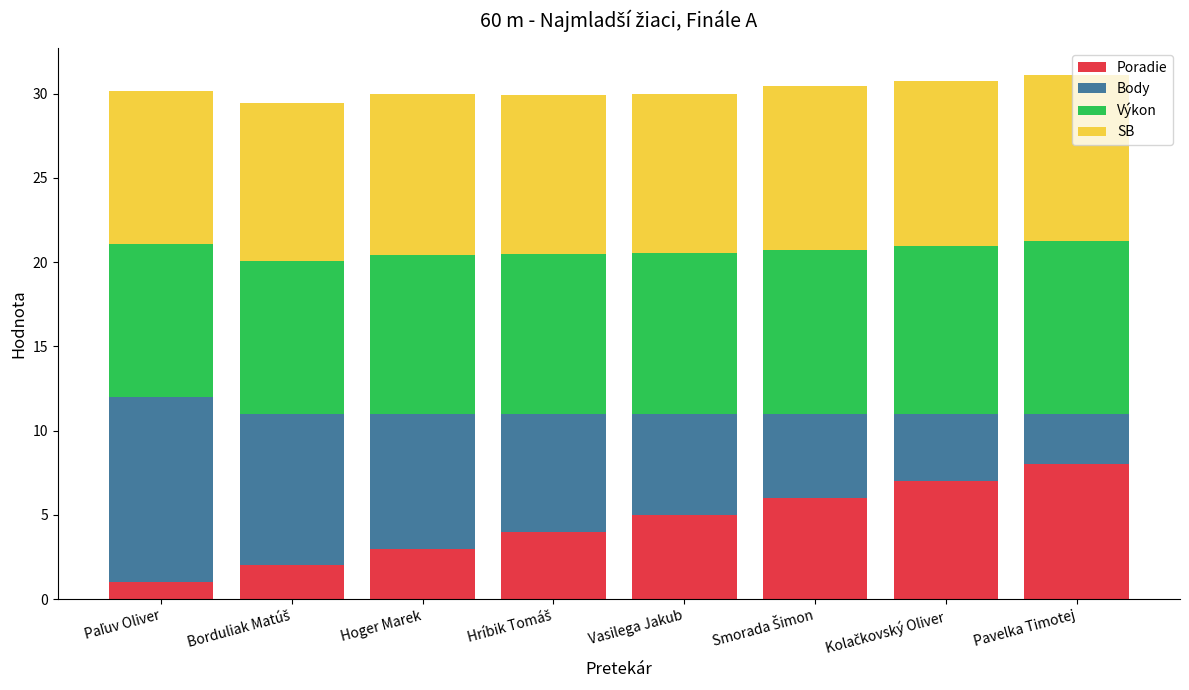

Which category has the highest value in the Poradie series?

Pavelka Timotej